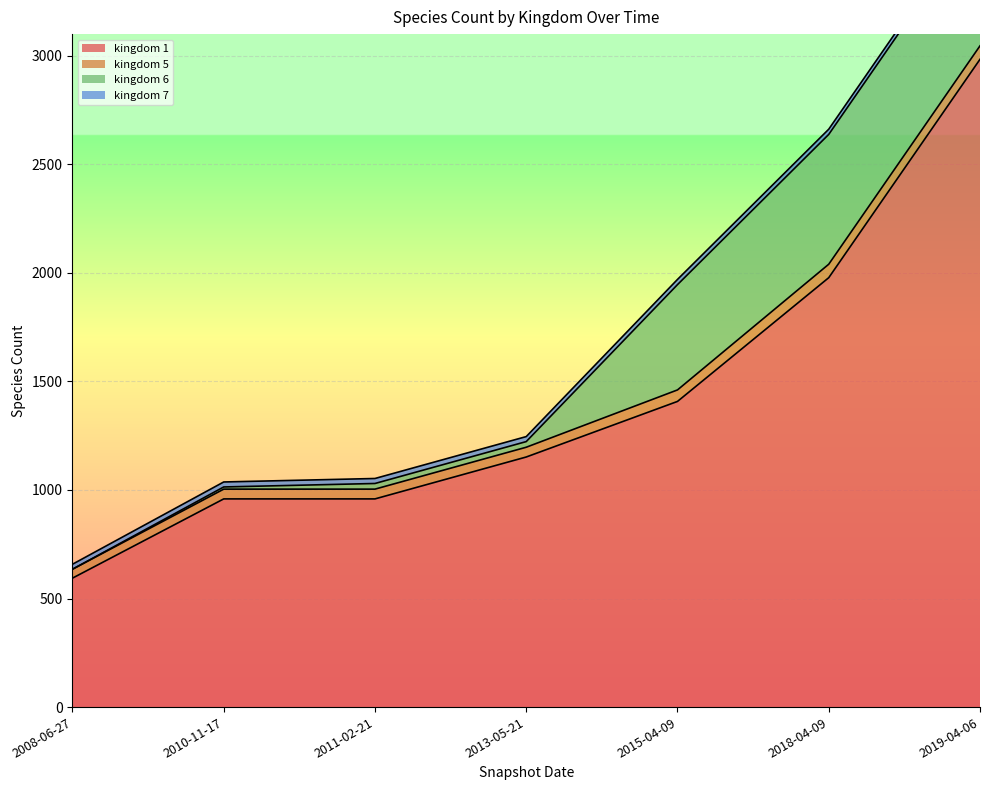

At how many categories does at least one series exceed 124?

7